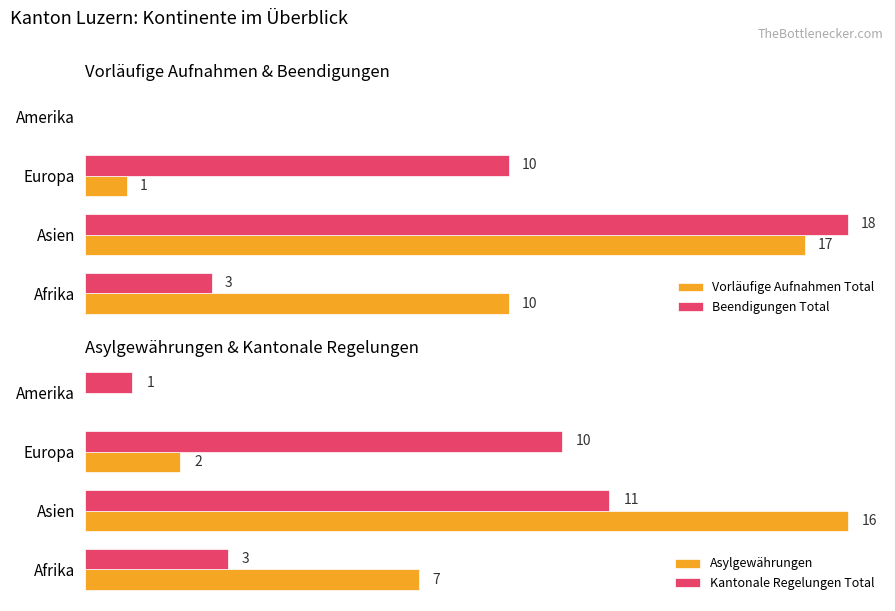

What is the sum of all Vorläufige Aufnahmen Total values?

28